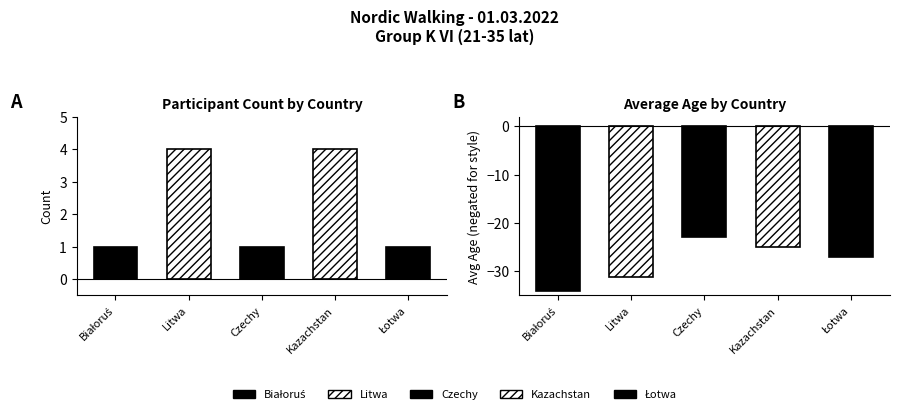

Reading left to right, extract all data points from this chart.

Count: Białoruś=1.0	Litwa=4.0	Czechy=1.0	Kazachstan=4.0	Łotwa=1.0
Avg Age: Białoruś=34.0	Litwa=31.2	Czechy=23.0	Kazachstan=25.0	Łotwa=27.0